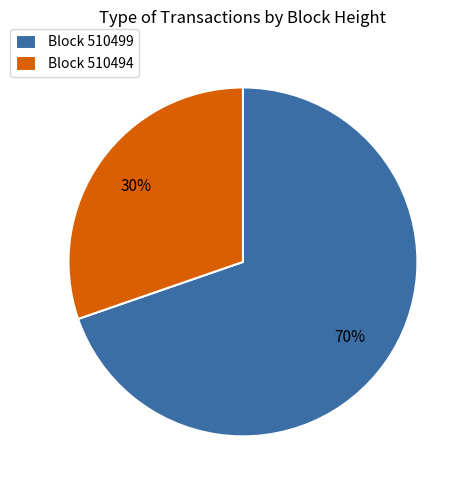

To the nearest percent, what is the average slice percentage?

50%